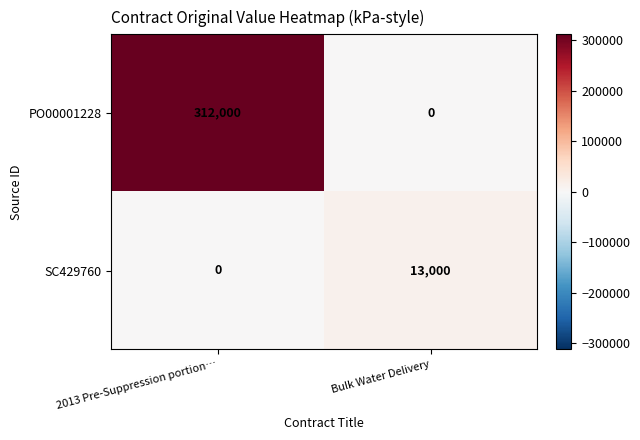

Where is SC429760 nearest to the value 6500?

2013 Pre-Suppression portion…